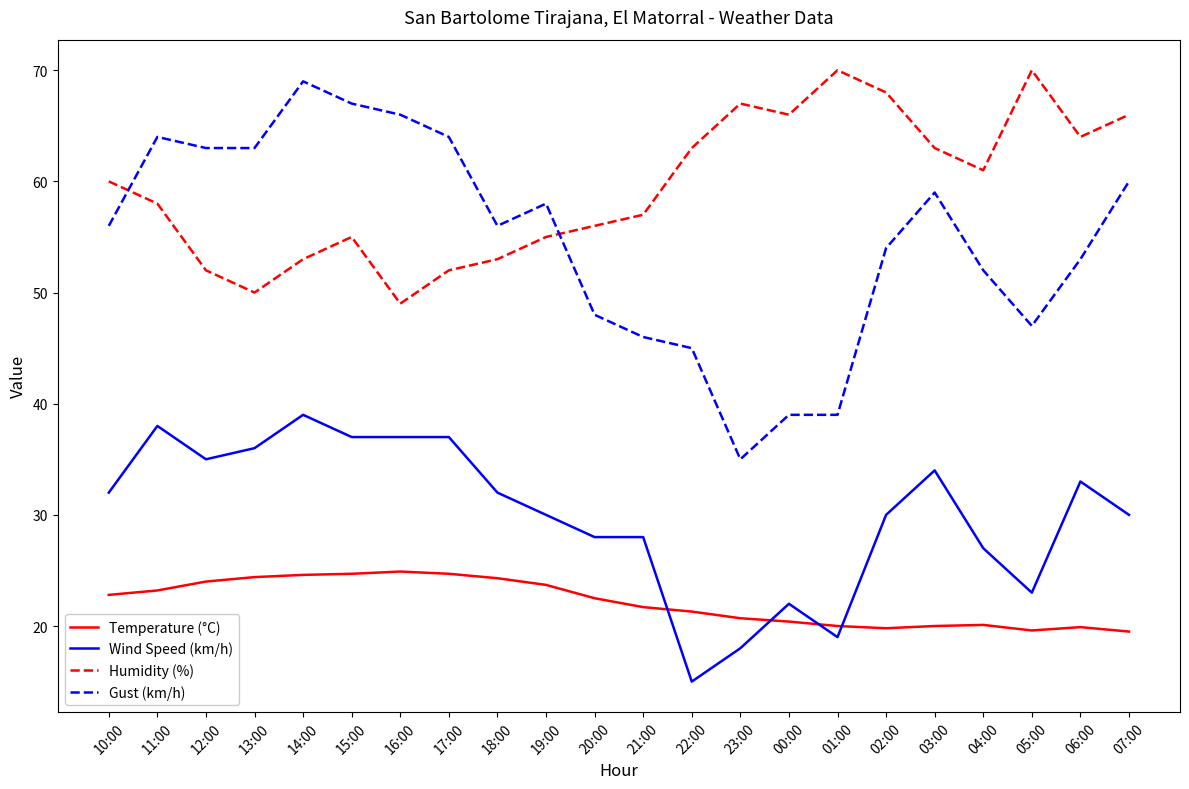

What are all the series names shown in the legend?

Temperature (°C), Wind Speed (km/h), Humidity (%), Gust (km/h)